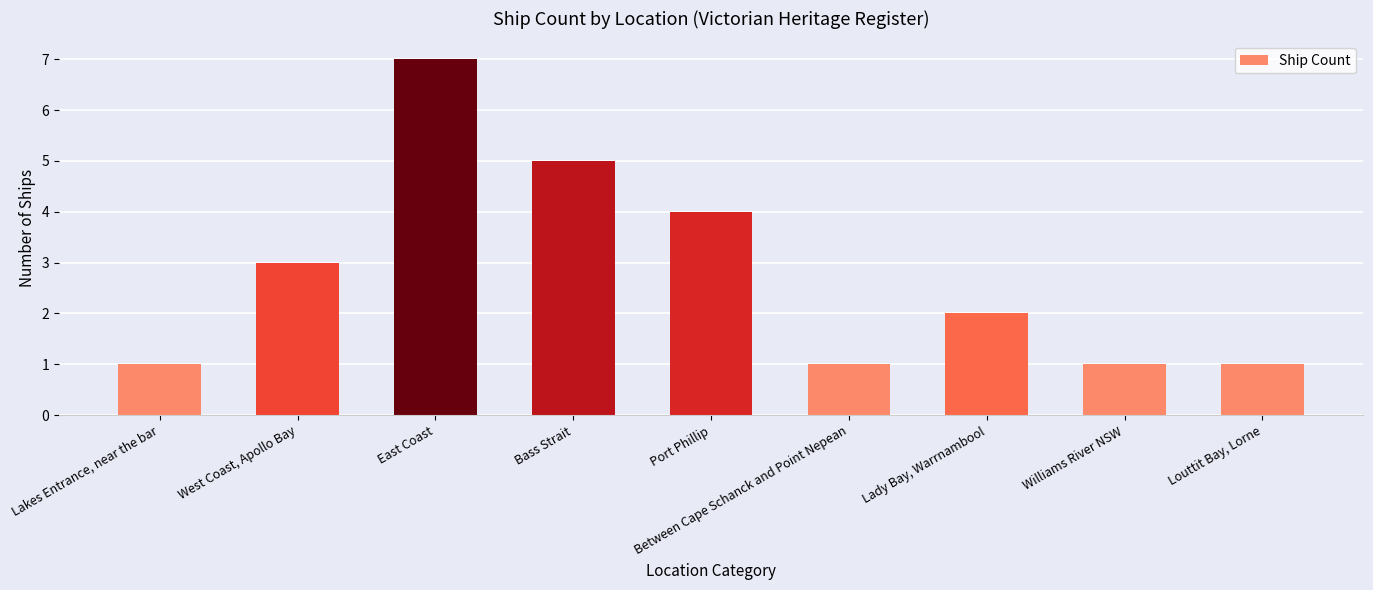

True or false: the data shows 7 at East Coast.

True